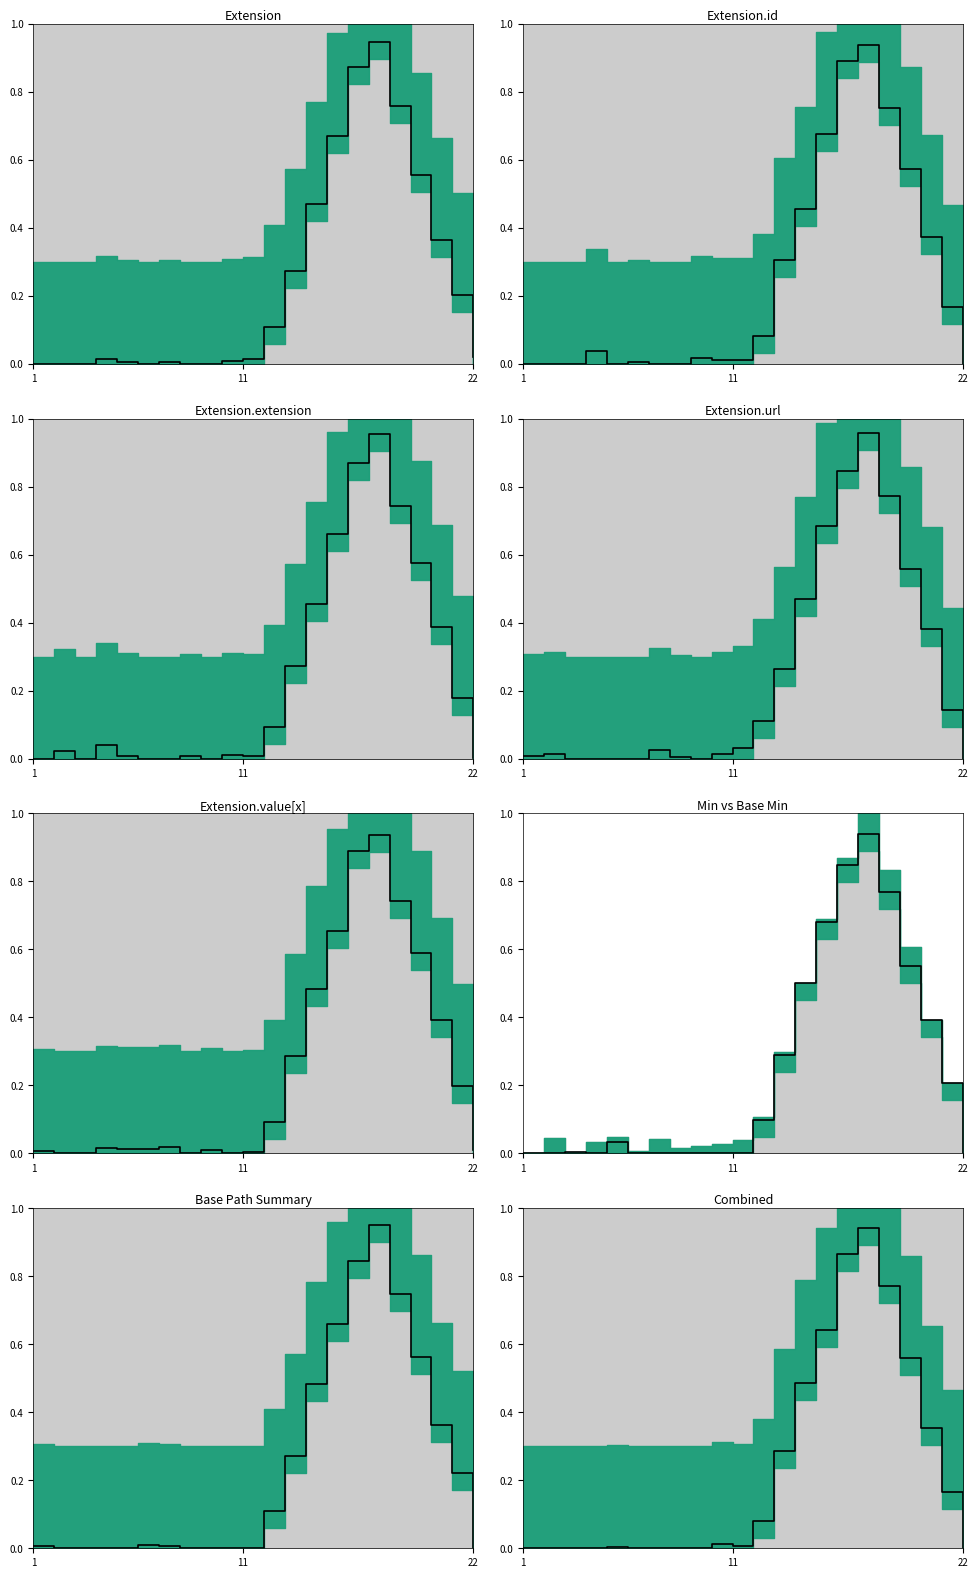

What is the difference between the second highest and second lowest values?

0.9